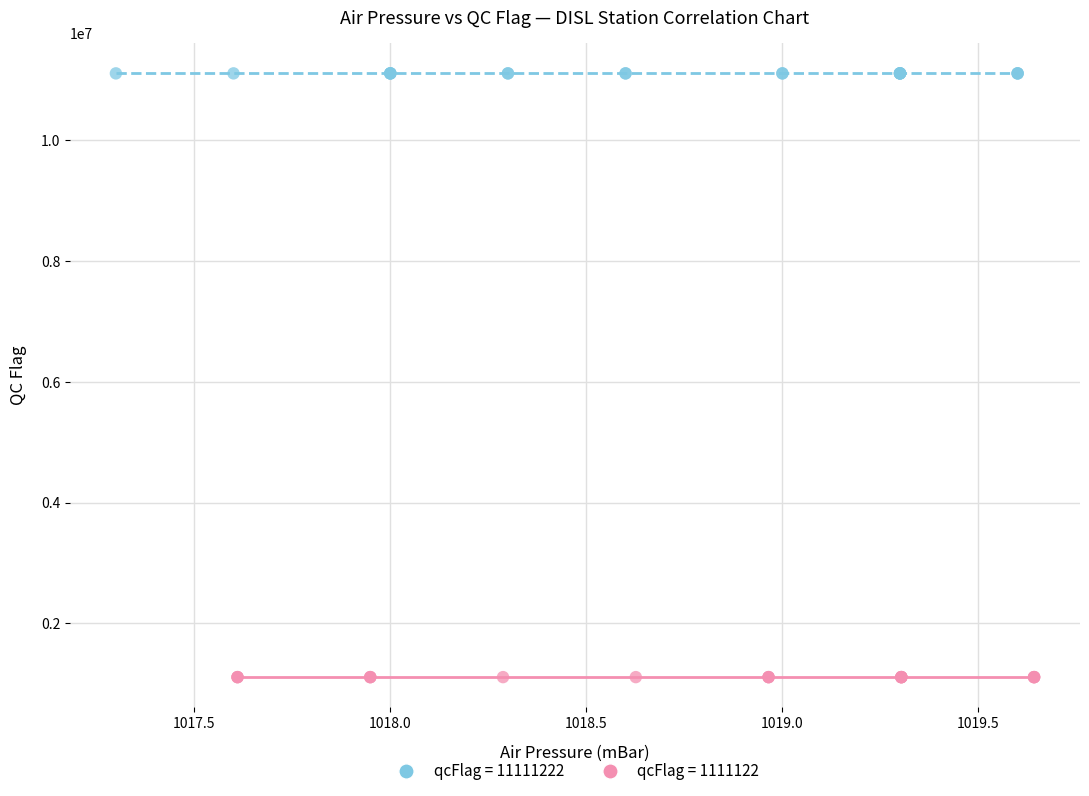

Which series reaches the maximum Y coordinate?

qcFlag = 11111222